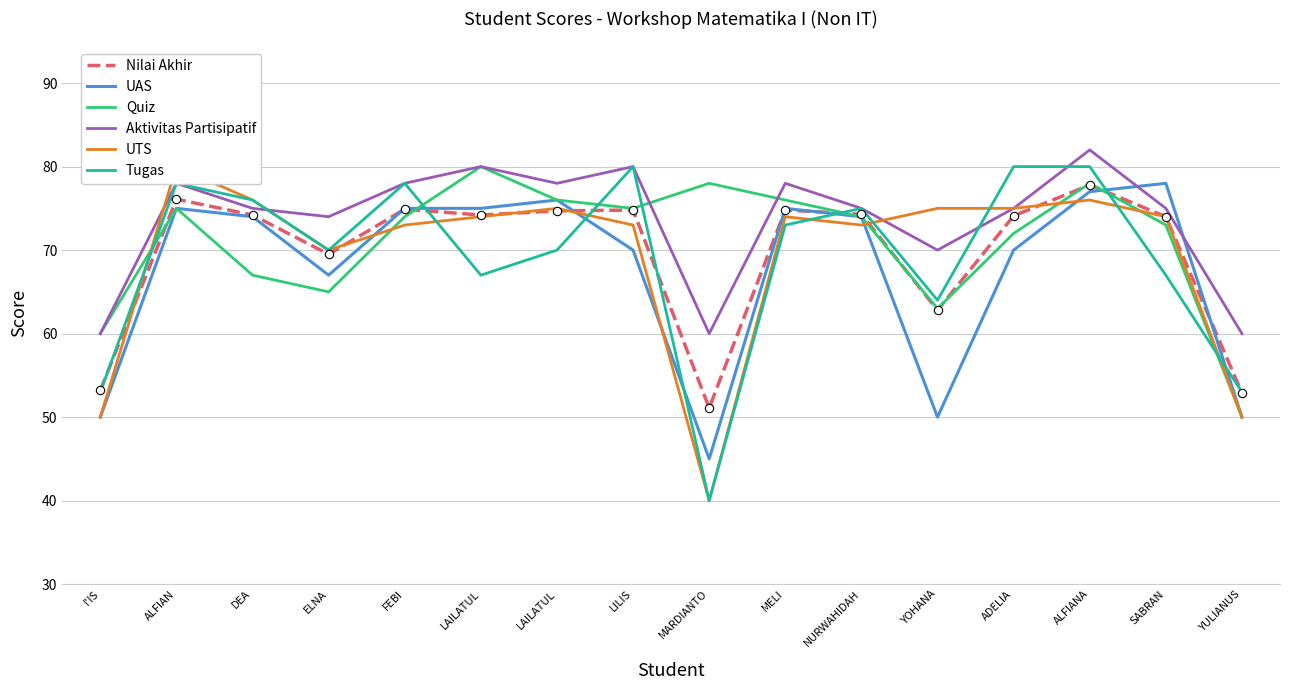

Where is Aktivitas Partisipatif nearest to the value 71?

YOHANA